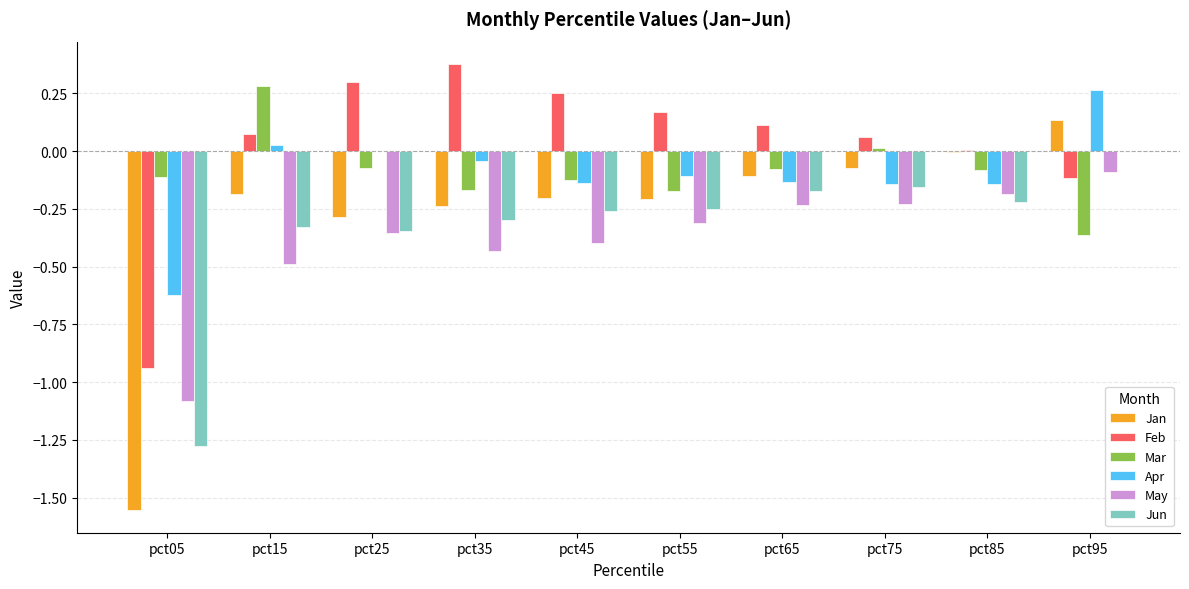

Which category has the highest value across all series?

pct35